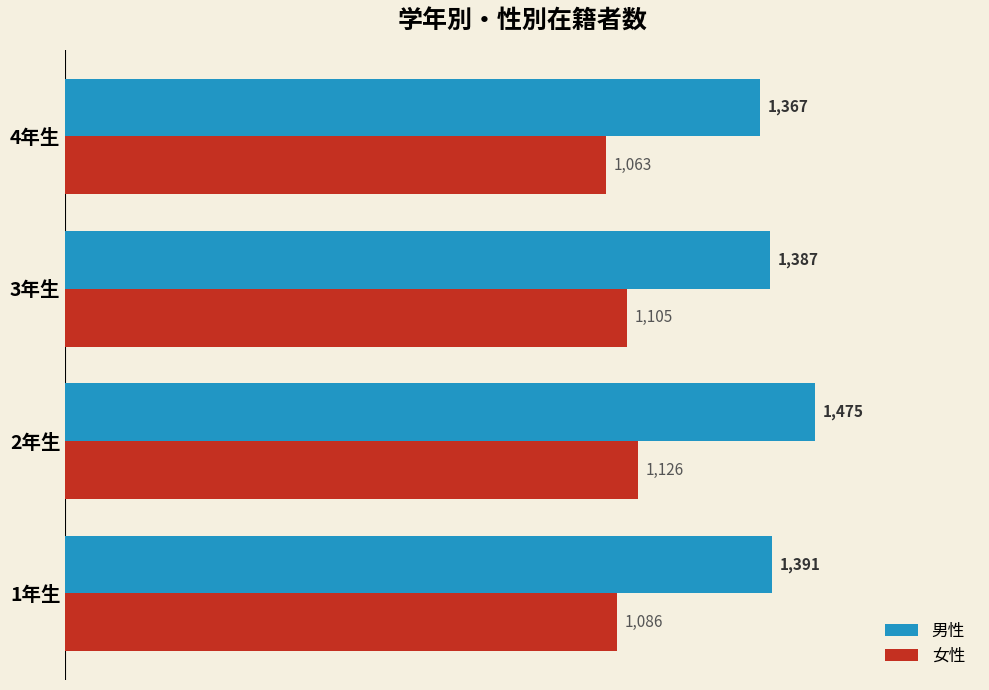

How many values in the 男性 series are below 1391?

2